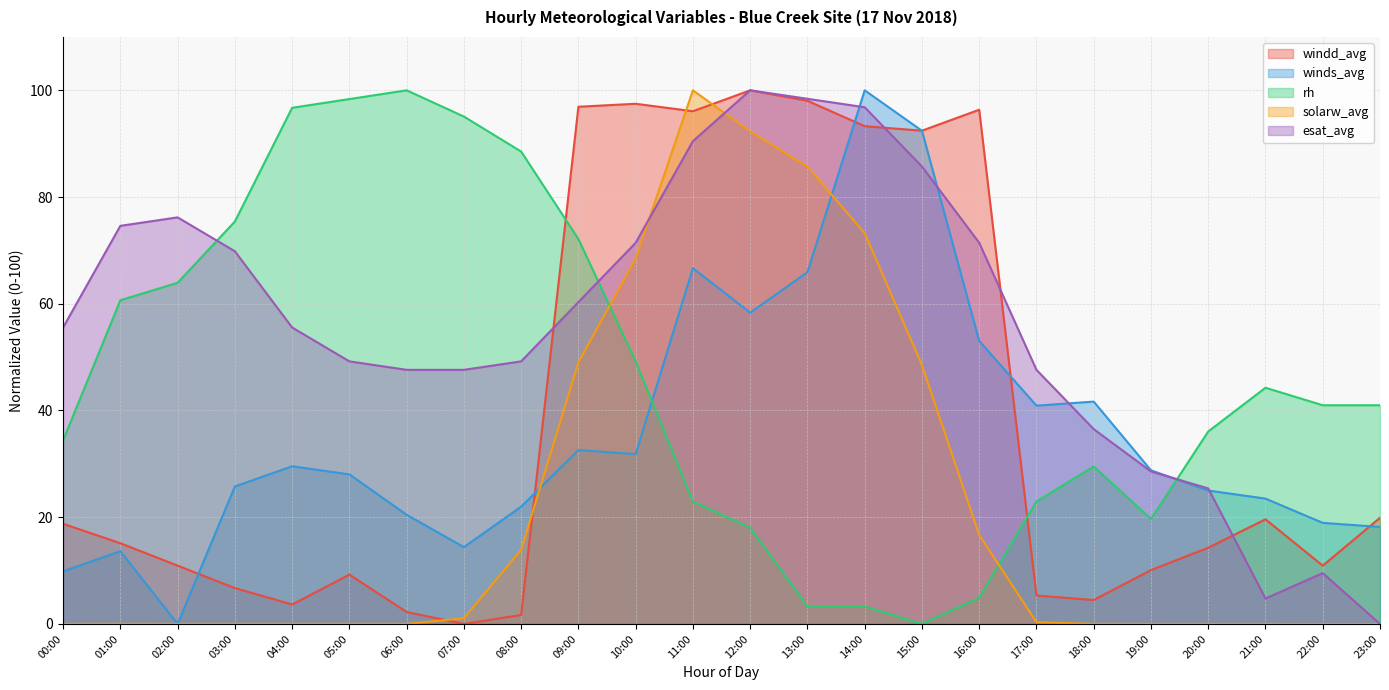

What is the difference between the second highest and minimum values in the esat_avg series?

98.4